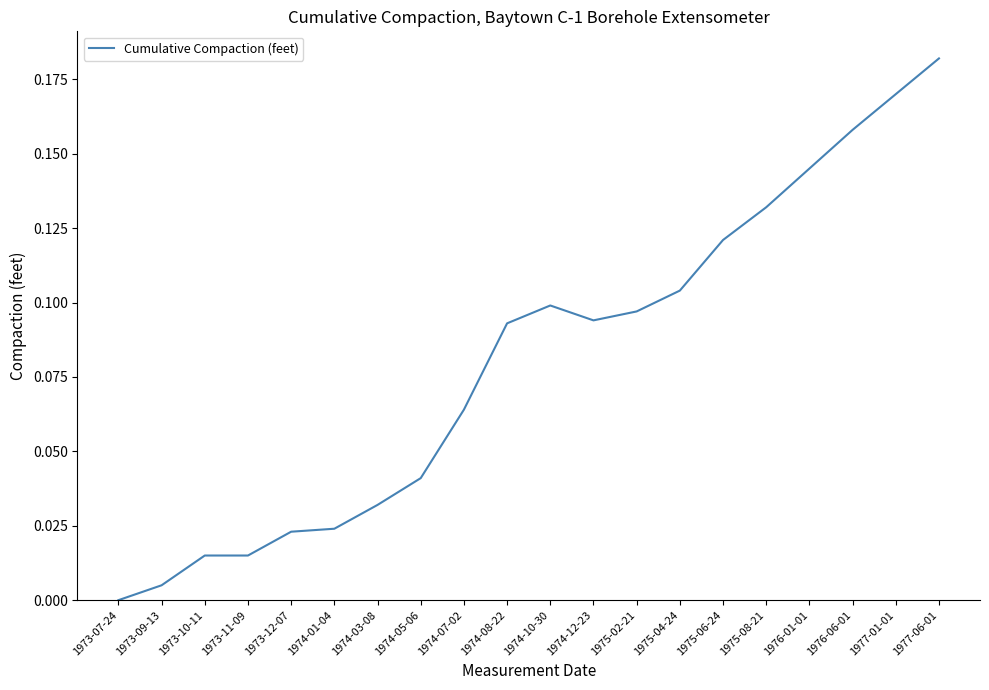

Which category has the highest value across all series?

1977-06-01